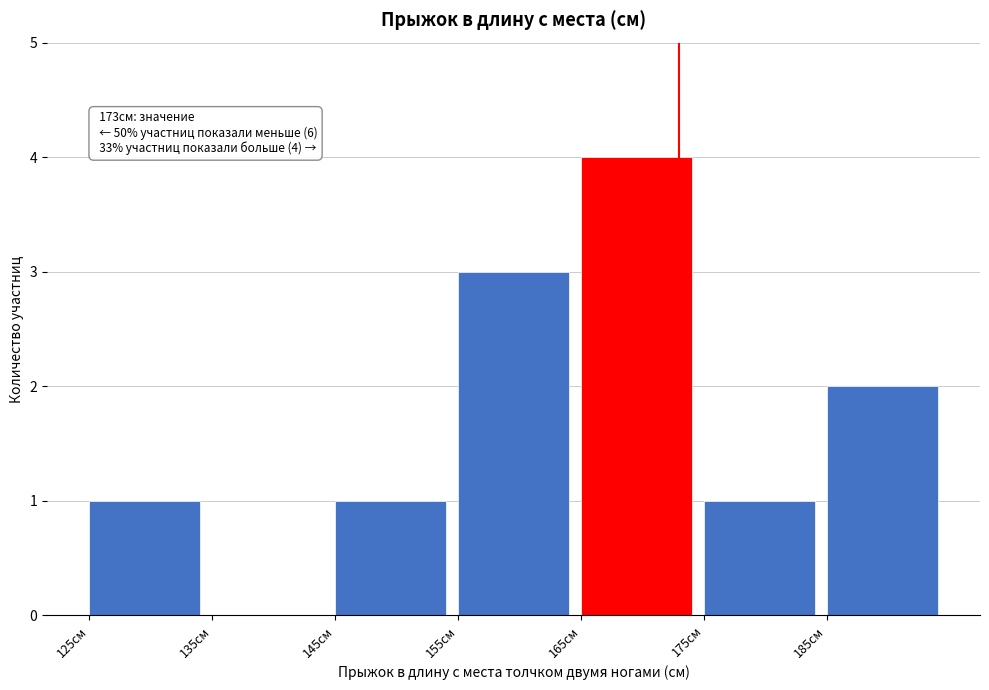

Which range on the x-axis has the tallest bar?

165 to 175